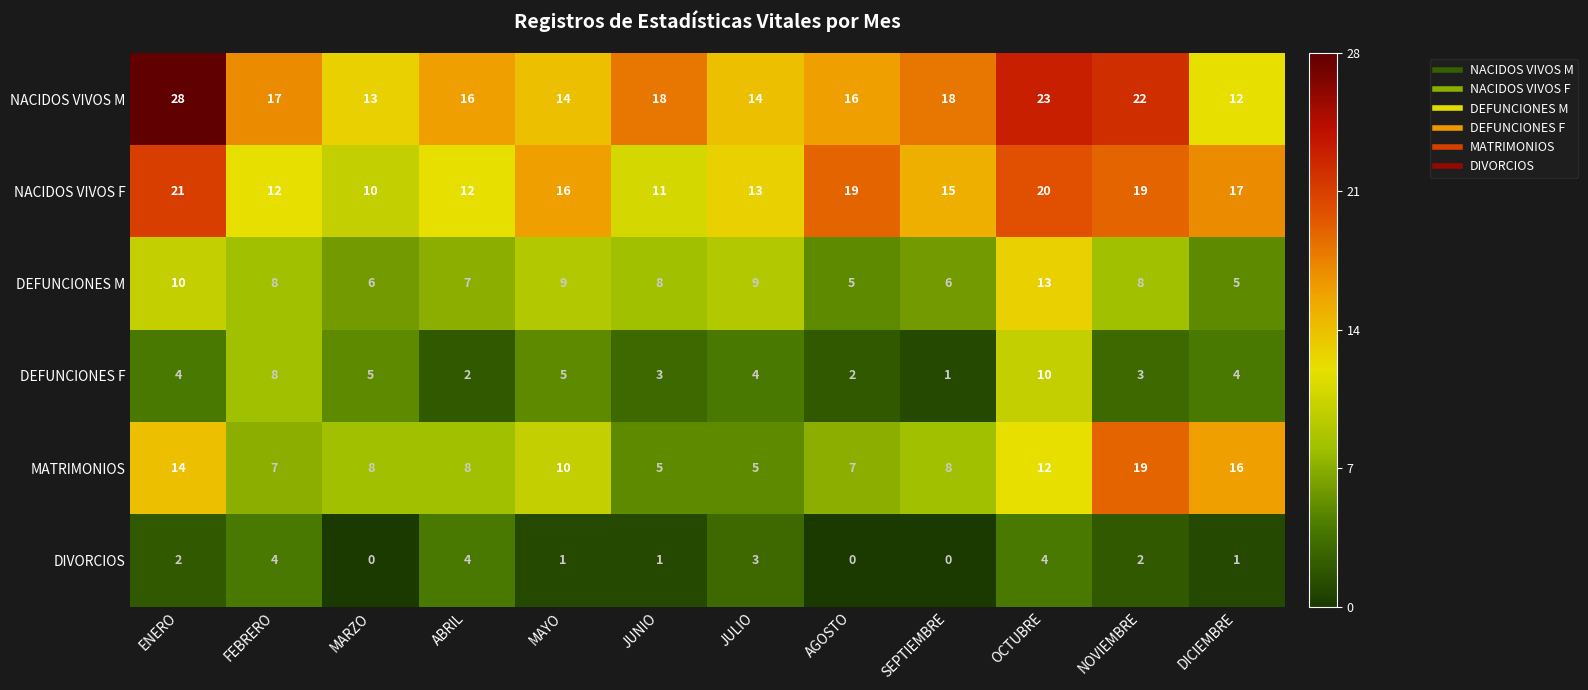

Is it true that MATRIMONIOS equals 5 at OCTUBRE?

False